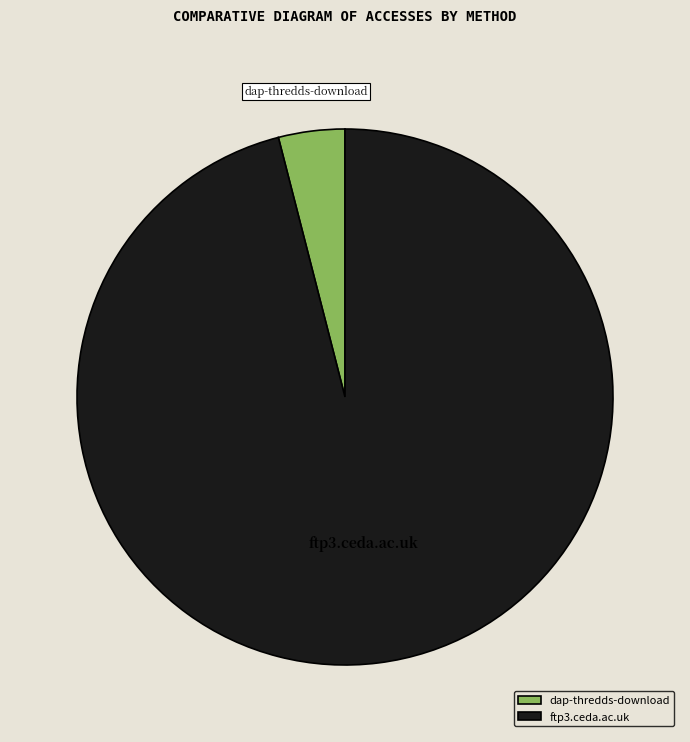

Is there any slice that represents more than half of the pie?

Yes